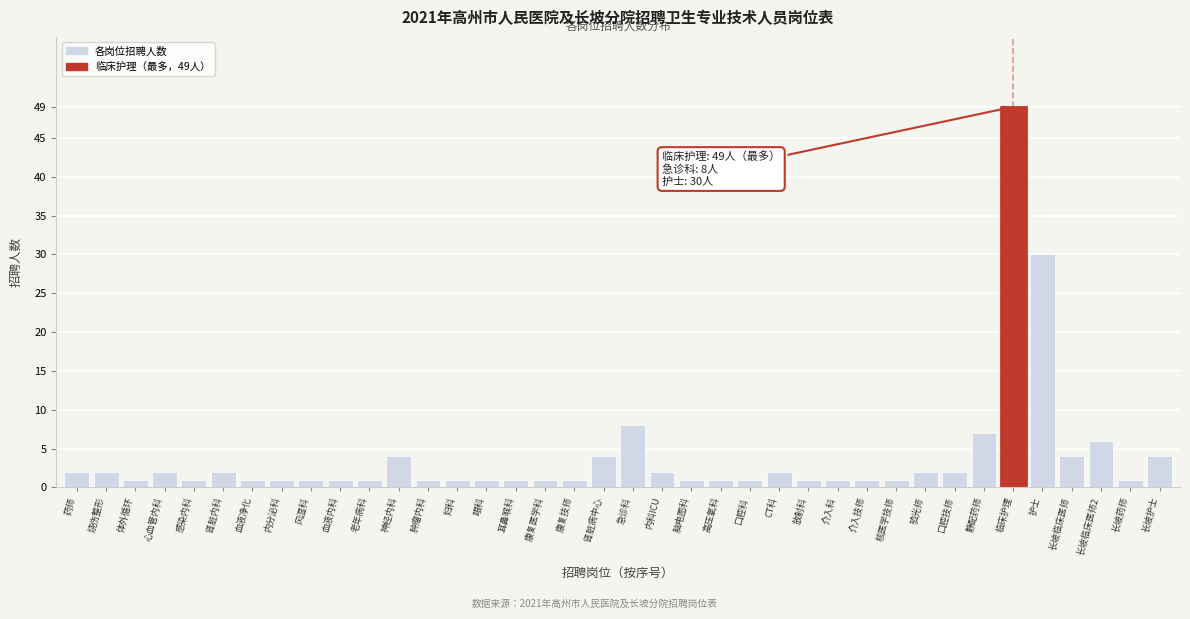

The chart shows a value of 2 at 烧伤整形. True or false?

True